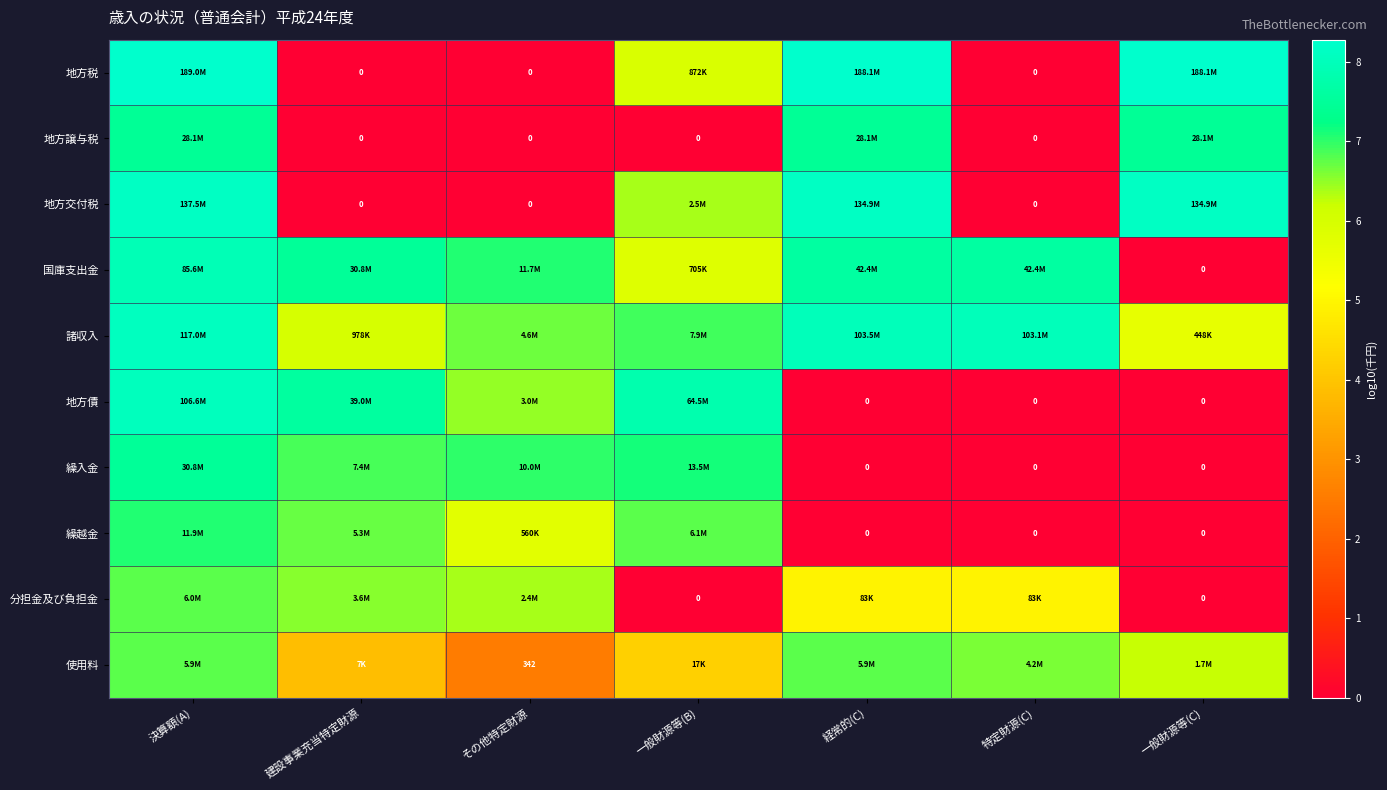

What is the difference between the maximum and minimum values in the 繰越金 series?

7.1